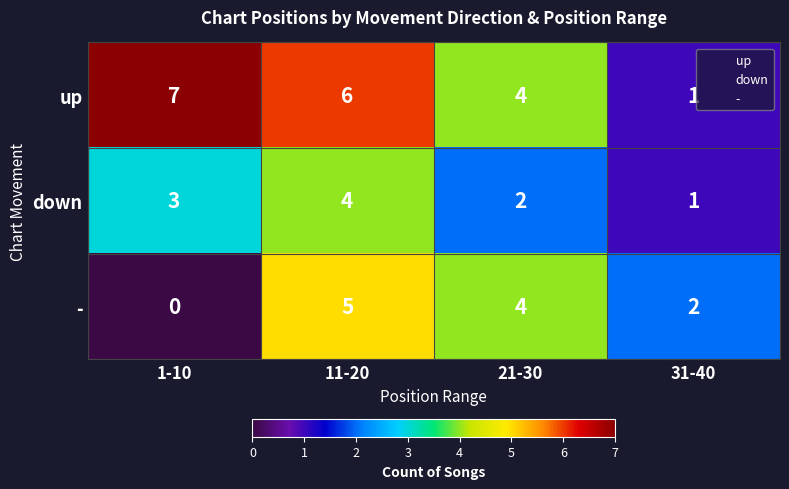

Which series has the largest range (max minus min)?

up